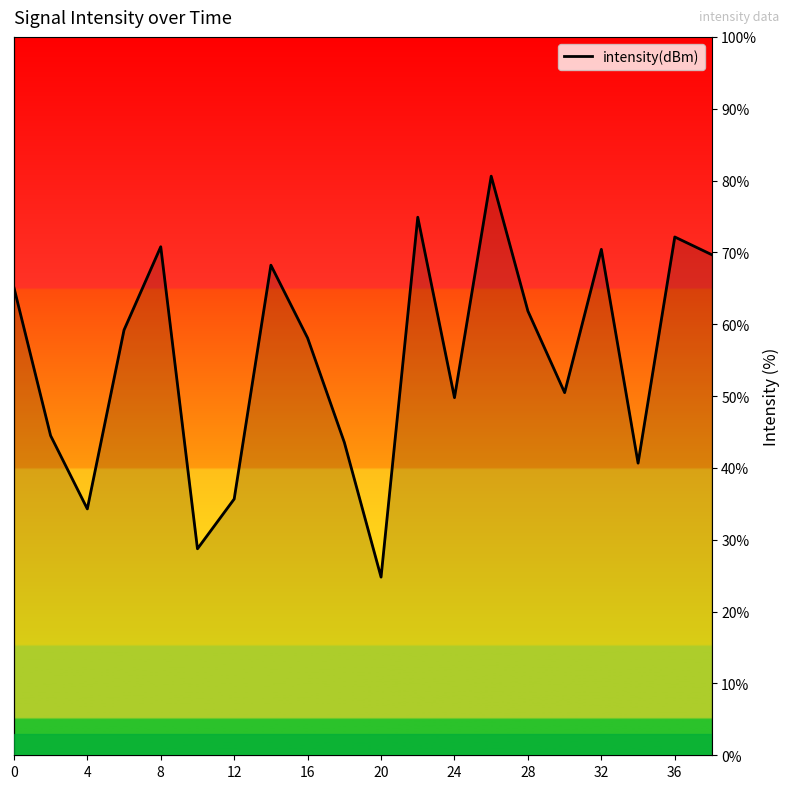

What is the sum of all values?

1103.6